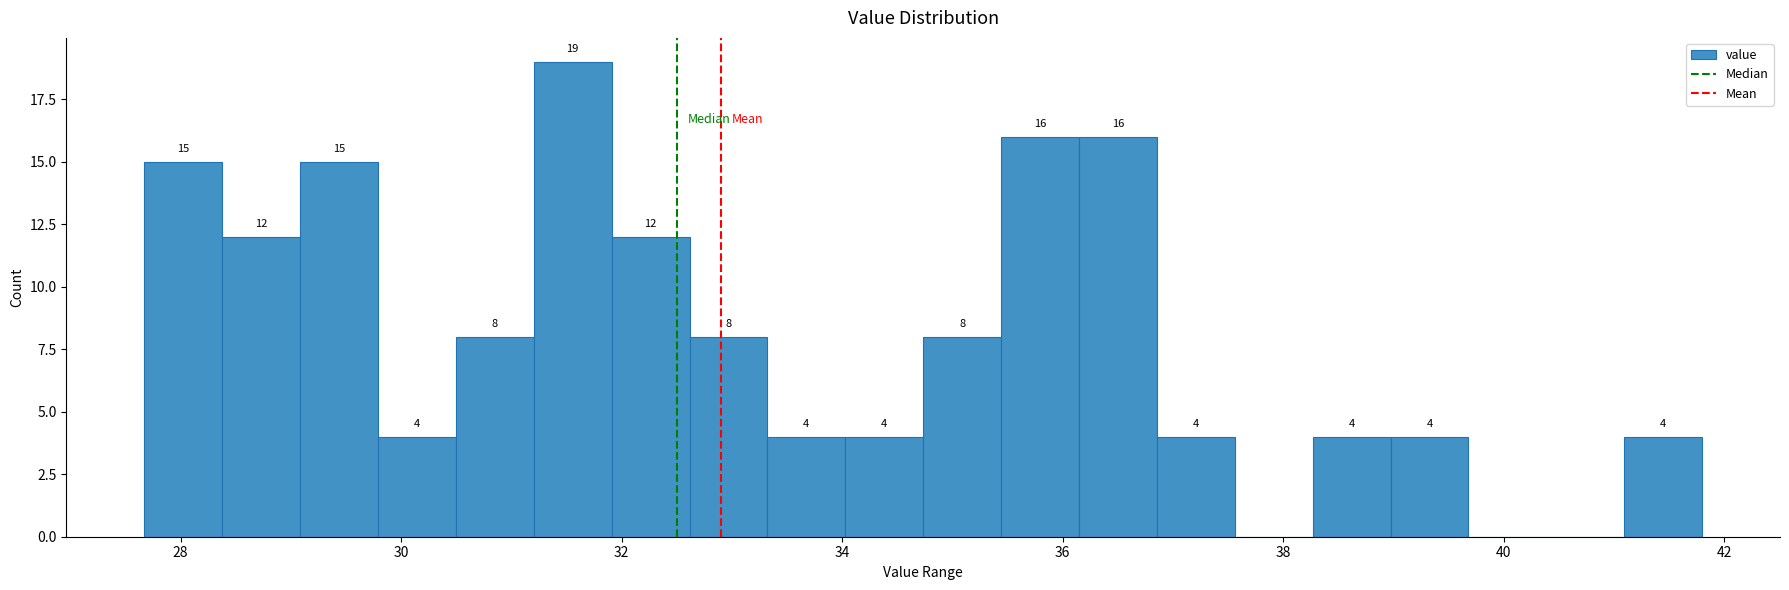

Around what value on the x-axis is the tallest bar? Give the approximate position of its centre, as read against the axis.

31.6